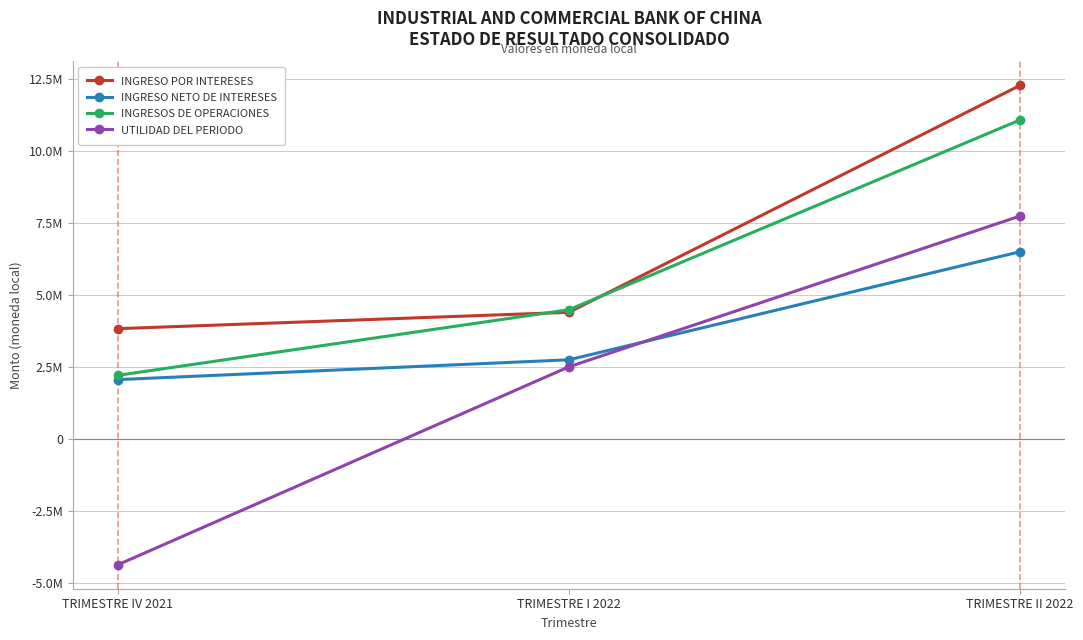

Is this an area chart (filled region under the line)?

No